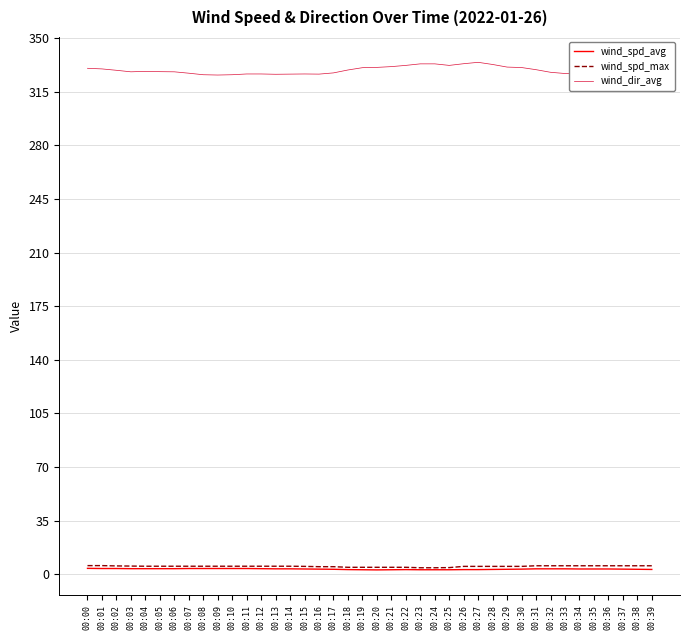

Which series has the largest total across all categories?

wind_dir_avg